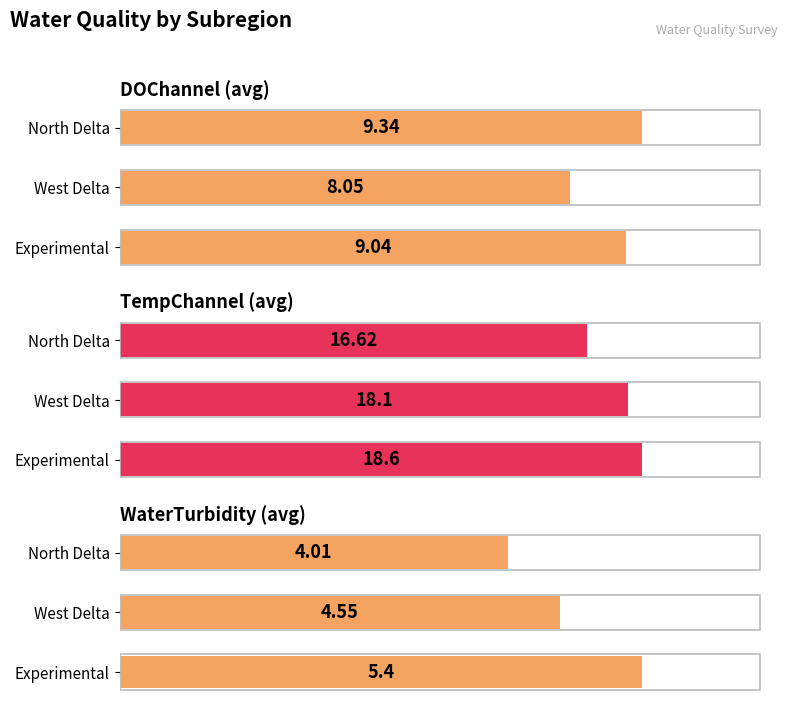

What is the lowest value of the DOChannel (avg) series?

8.1